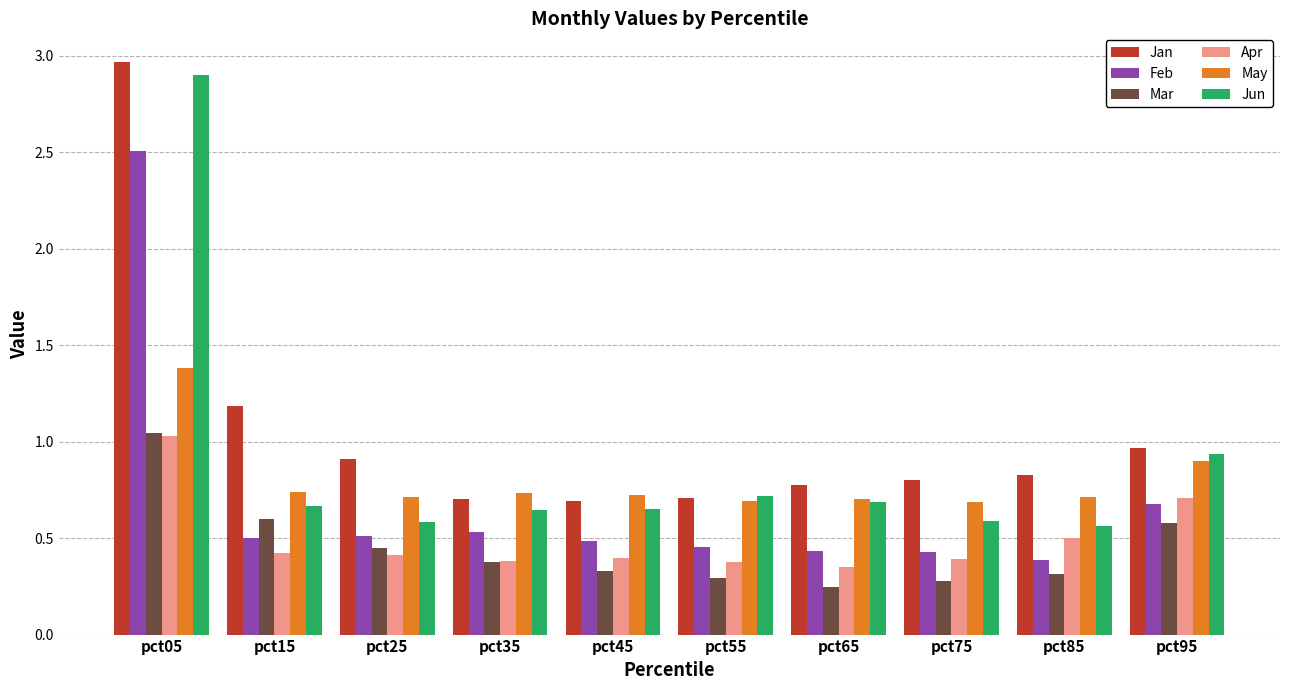

Is the value of Mar at pct15 greater than the value of Apr at pct95?

No